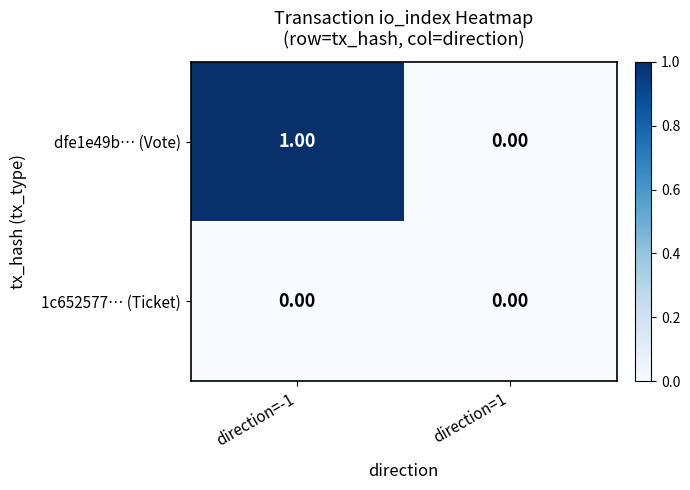

List the series in order of their peak value, highest first.

dfe1e49b… (Vote), 1c652577… (Ticket)